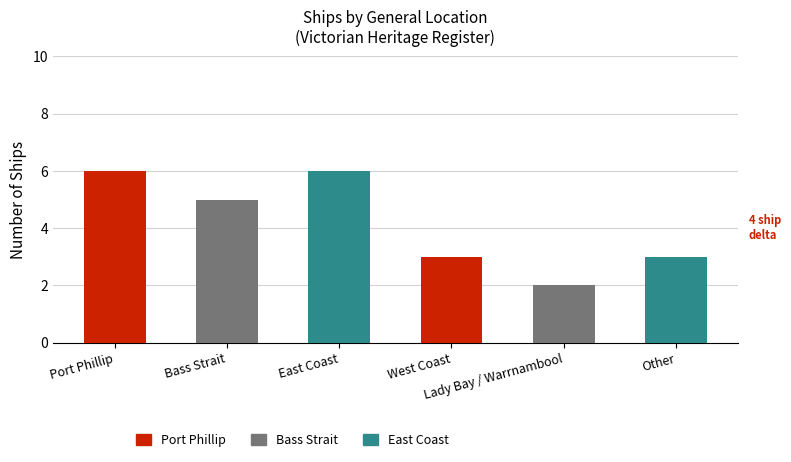

What is the ratio of the value at Bass Strait to the value at East Coast?

0.8